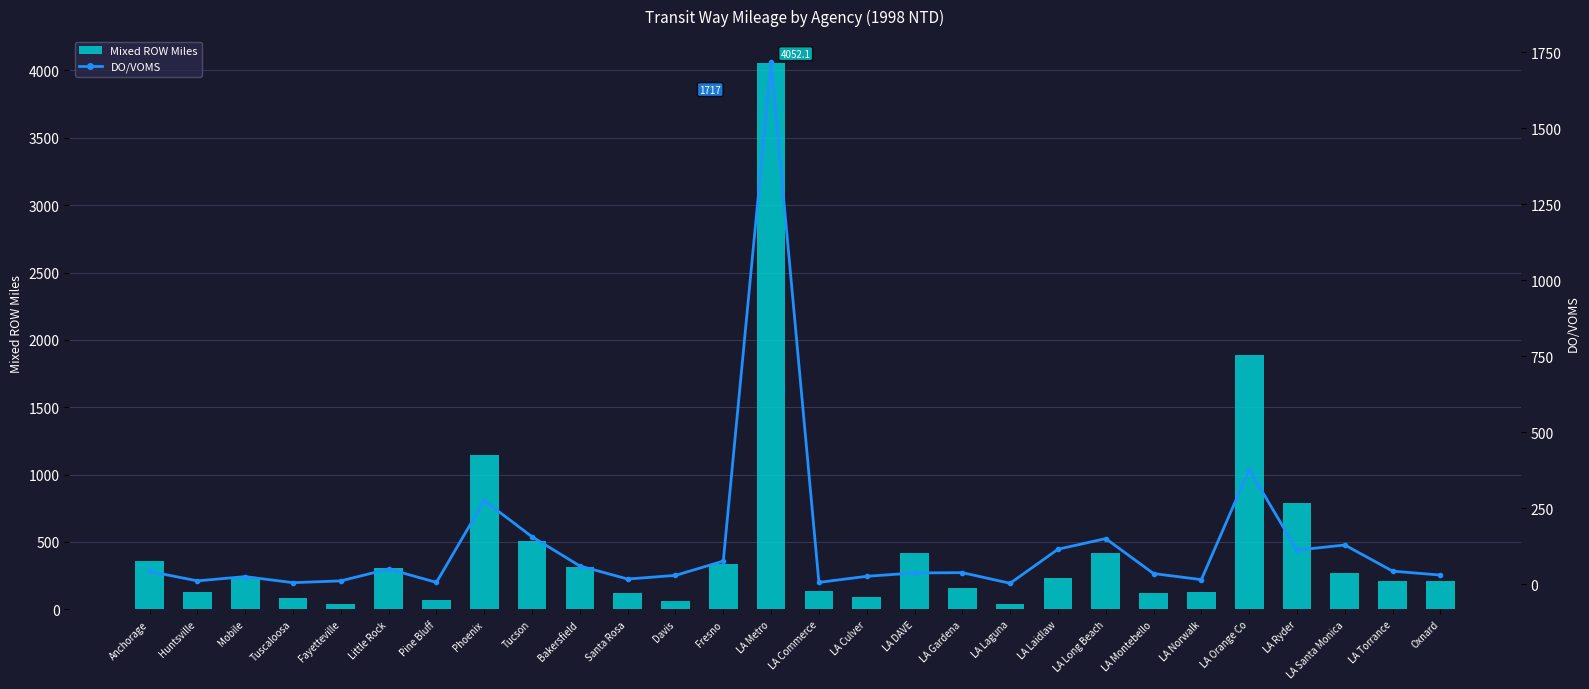

Which has a higher value, LA Ryder or Bakersfield?

LA Ryder